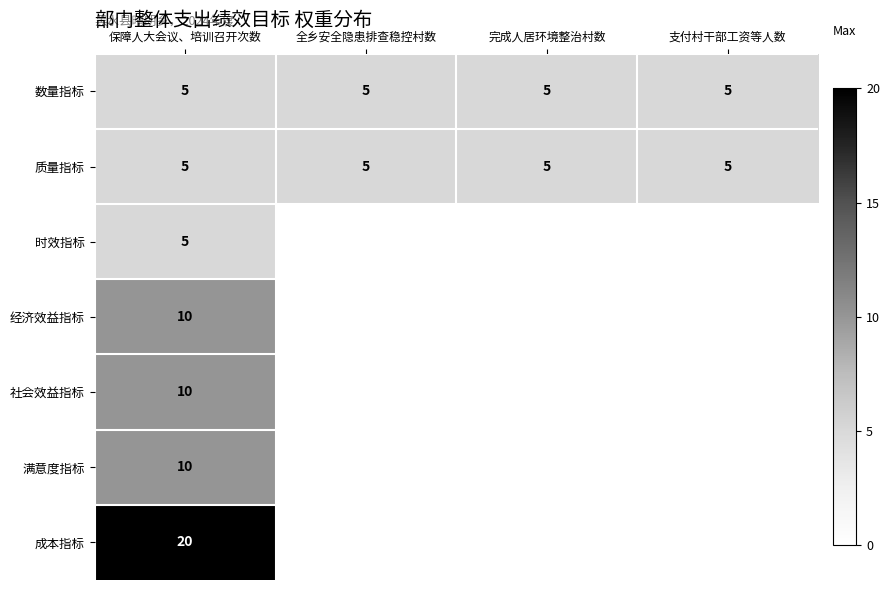

What is the difference between the highest and lowest values at 保障人大会议、培训召开次数?

15